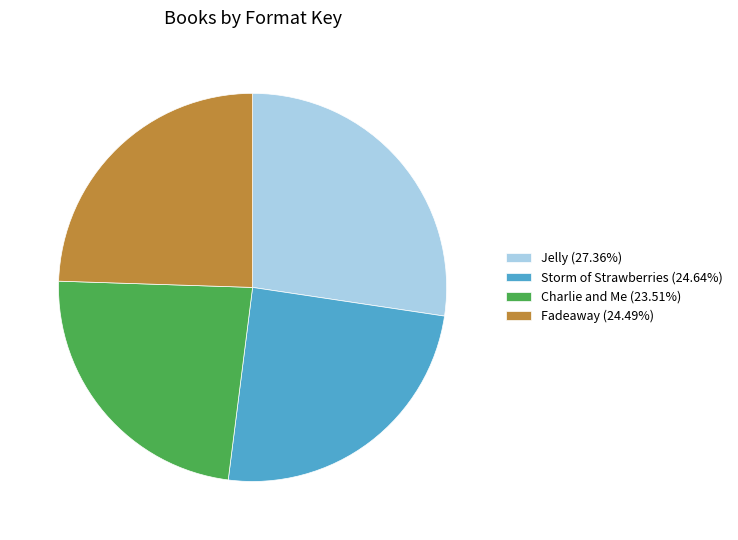

Is the sum of Storm of Strawberries (24.64%) and Jelly (27.36%) greater than half?

Yes